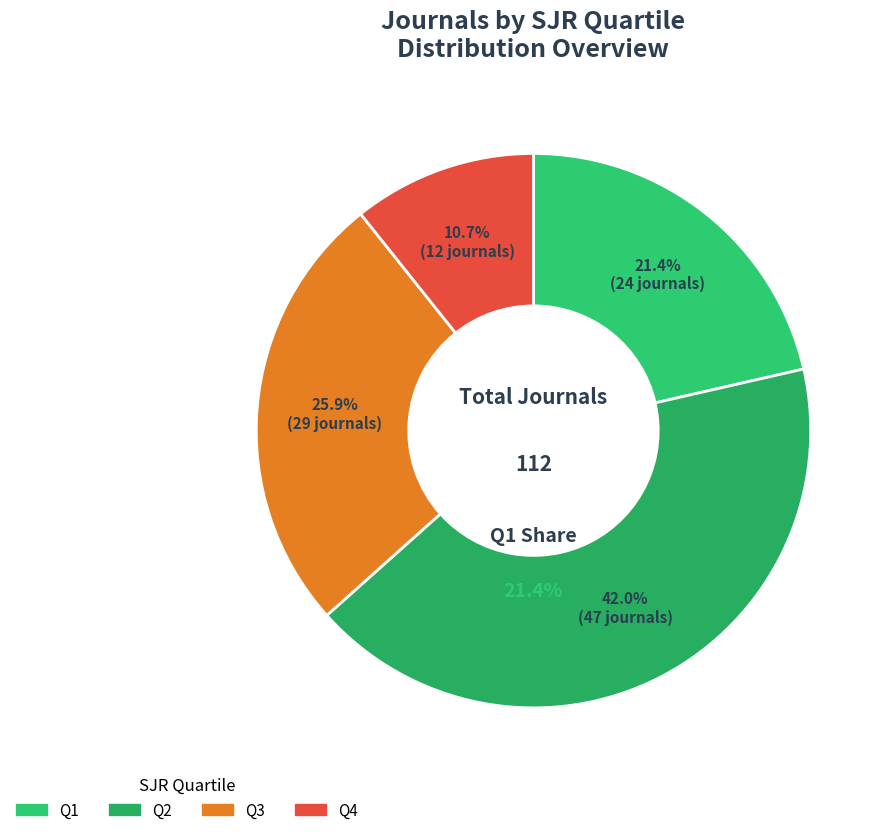

Count the number of slices in the pie.

4